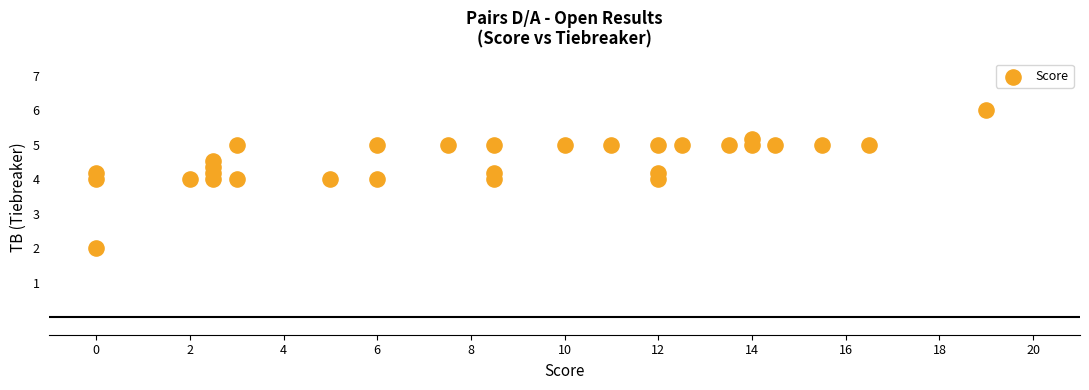

What is the range of X values (max minus min)?

19.0